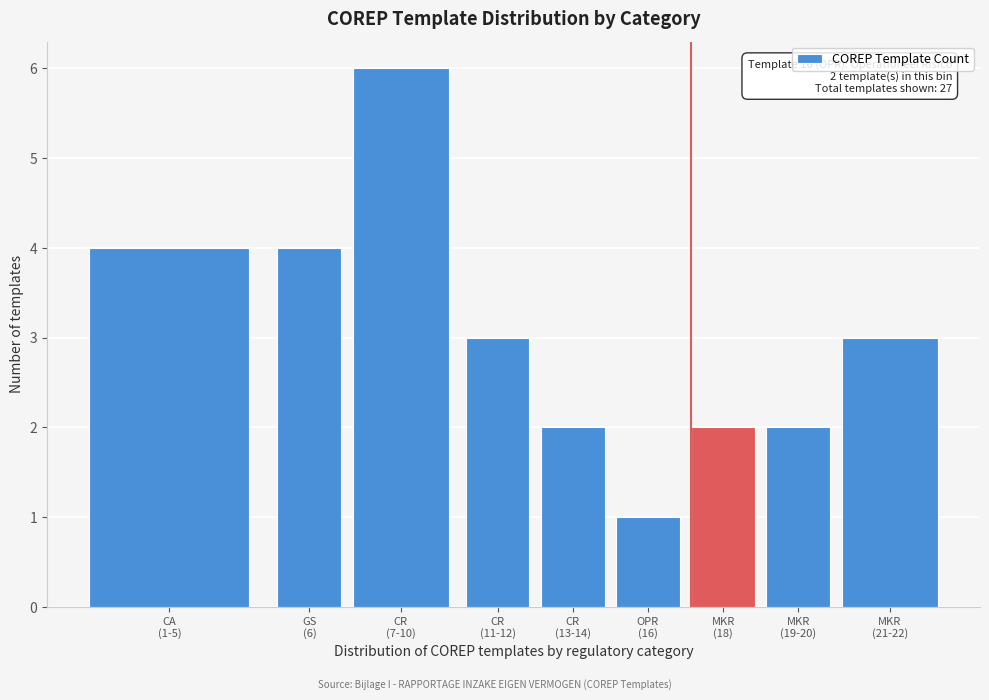

Reading right to left, what are all the values shown in this chart?

3	2	2	1	2	3	6	4	4